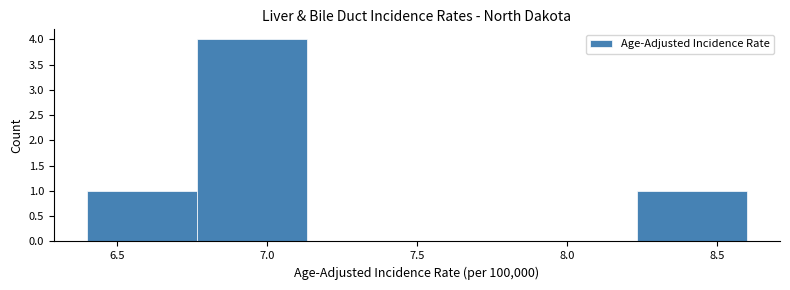

Reading left to right, transcribe this chart: for each bar, give the range it covers on the x-axis and its height. Neither the bar edges nor the heights are printed on the chart, so give them approximately, as read against the axes.

6.40 to 6.75: 1
6.75 to 7.15: 4
7.15 to 7.50: 0
7.50 to 7.85: 0
7.85 to 8.25: 0
8.25 to 8.60: 1